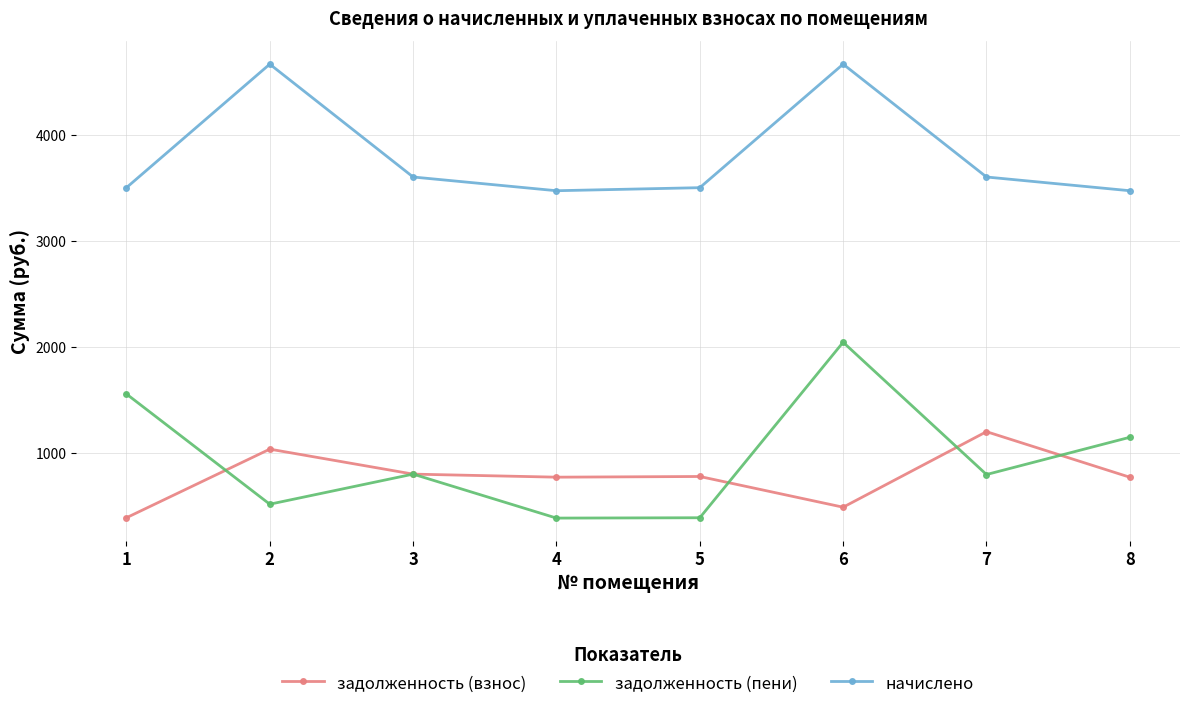

True or false: задолженность (пени) and начислено intersect in this chart.

False